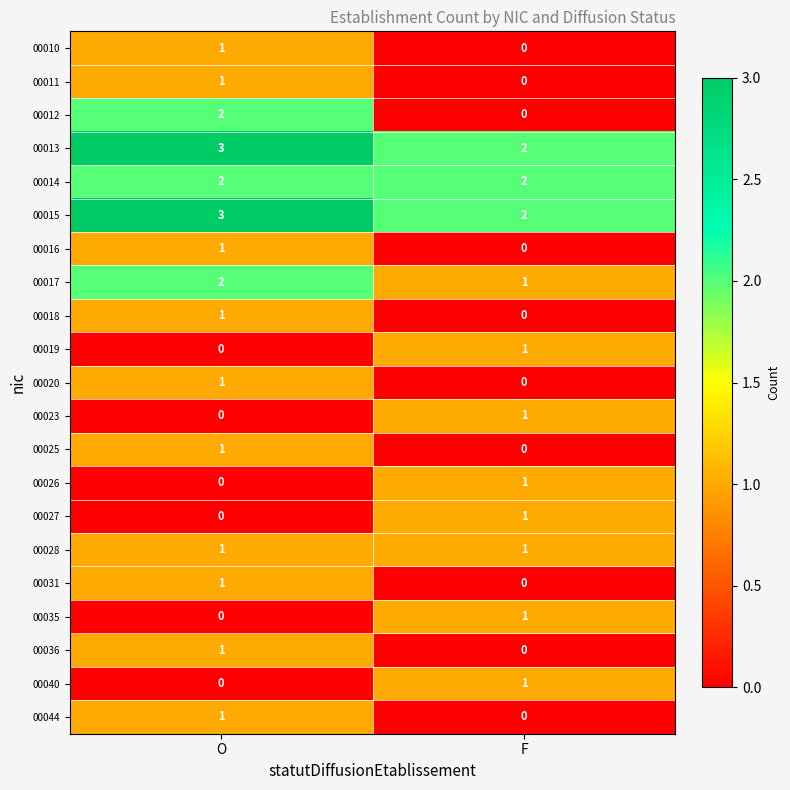

Is it true that 00023 equals 1 at F?

True